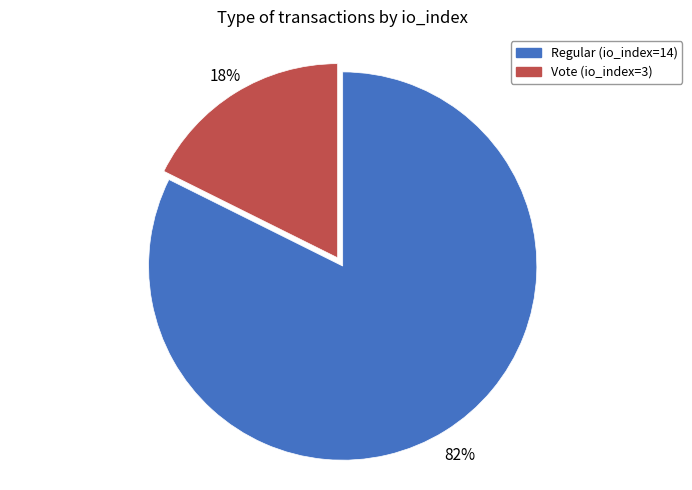

To the nearest percent, what percentage of the pie is Regular (io_index=14)?

82%